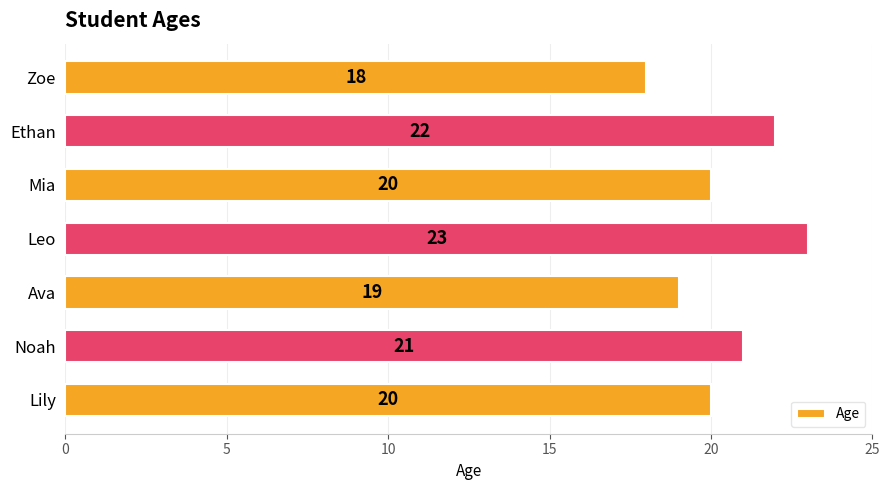

How many bars are there in total?

7